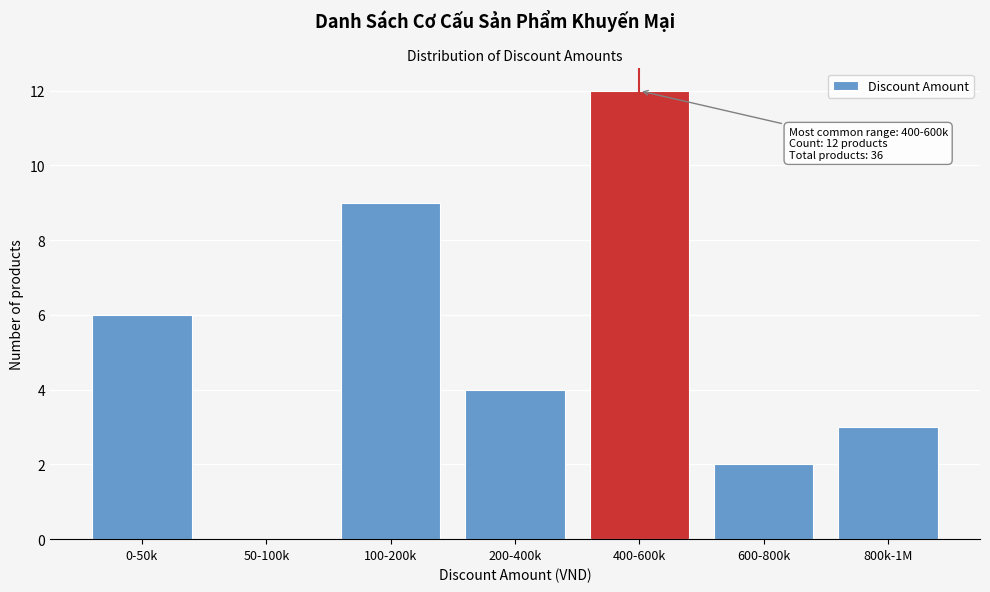

Reading left to right, transcribe all the data shown in this chart.

0-50k=6	50-100k=0	100-200k=9	200-400k=4	400-600k=12	600-800k=2	800k-1M=3